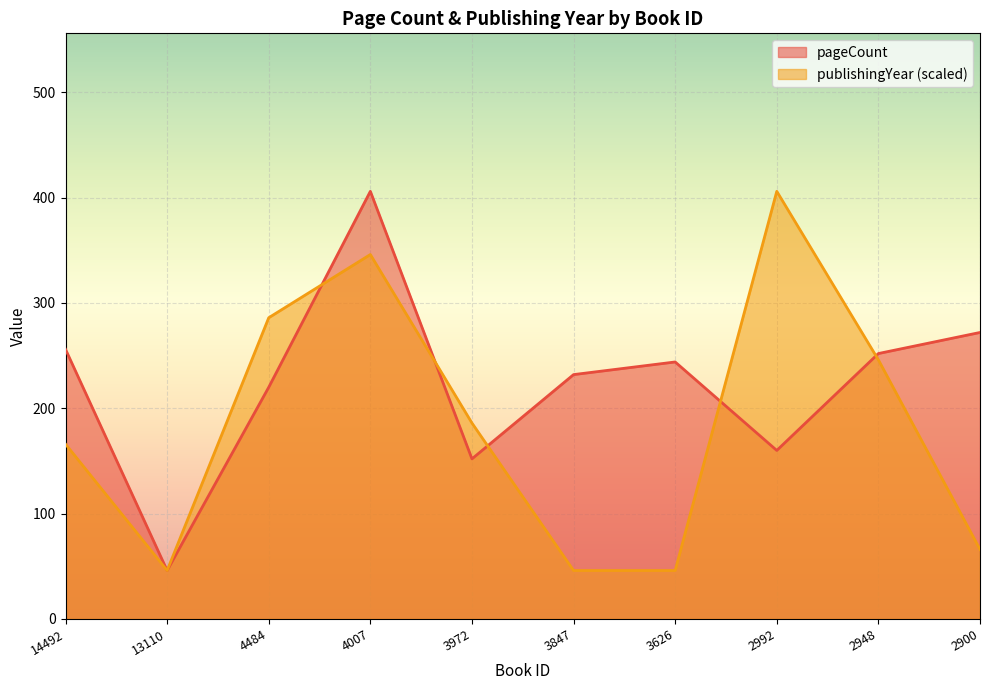

What is the difference between the maximum and second lowest values in the publishingYear series?

360